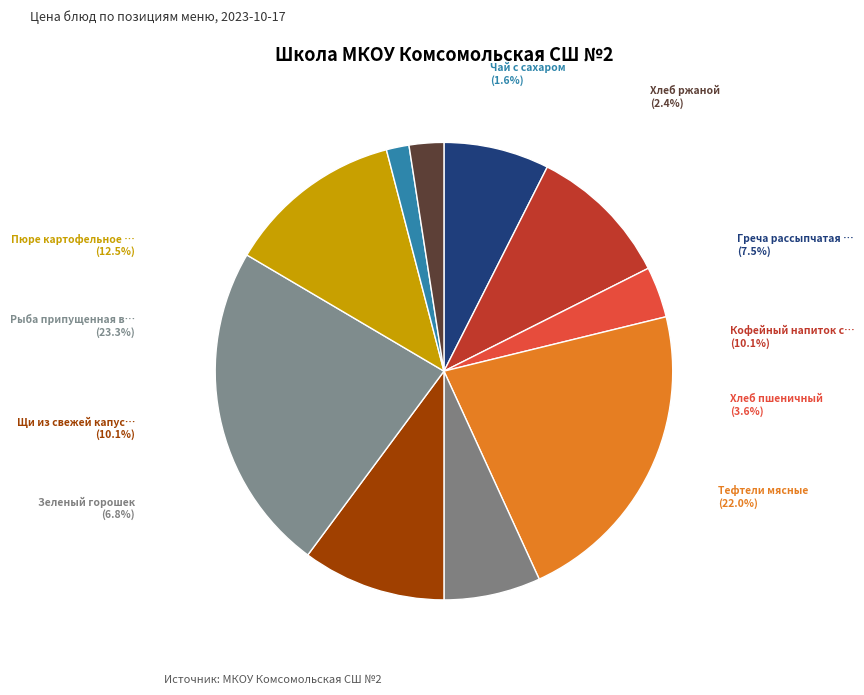

What percentage is the Тефтели мясные slice, to the nearest percent?

22%